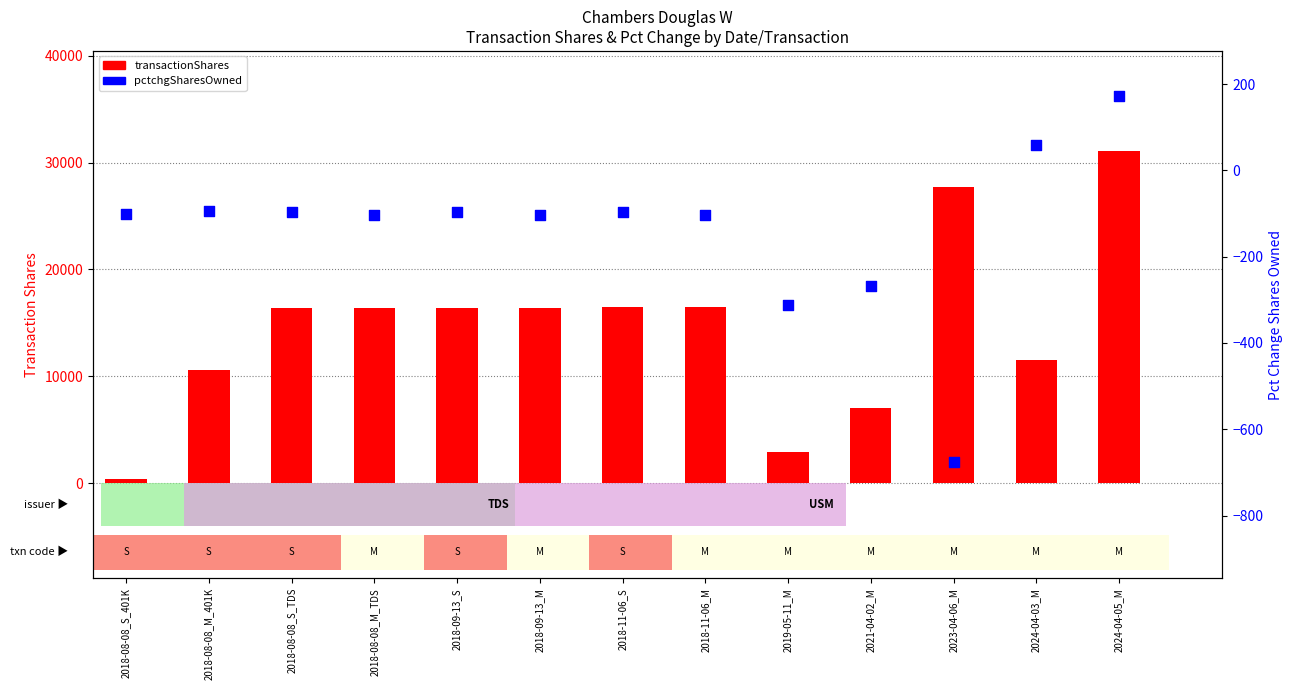

At which category is the sum across all series the highest?

2024-04-05_M